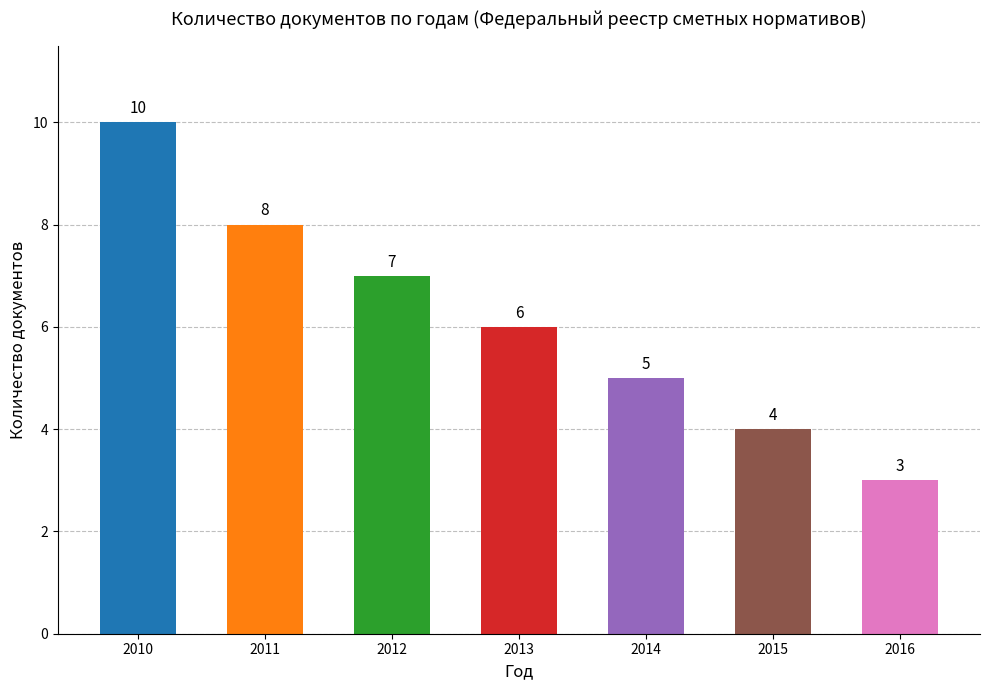

Count the values in the range 4 to 8.

5